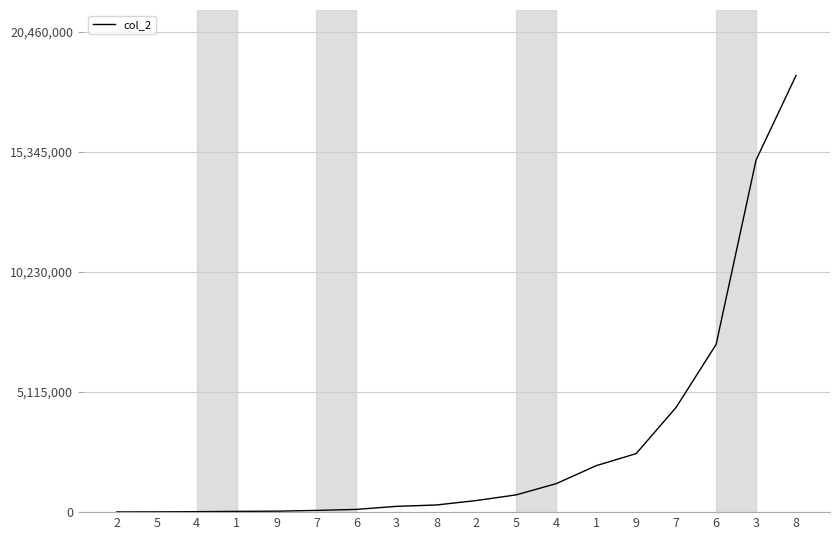

What is the change in value from 9 to 7?

+4425153.0